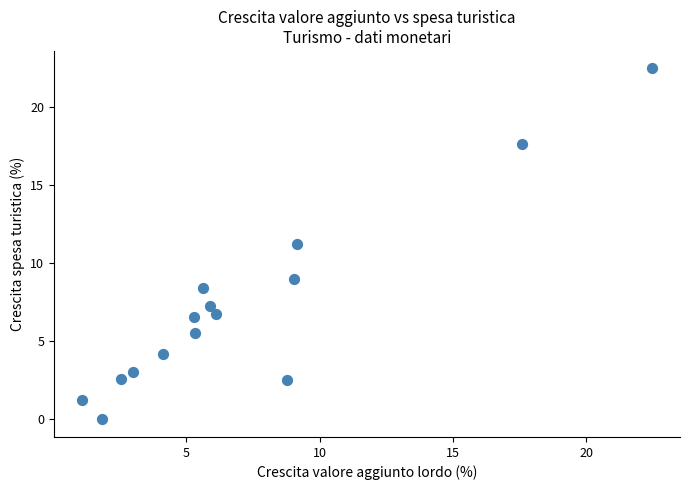

What is the range of Y values (max minus min)?

22.5